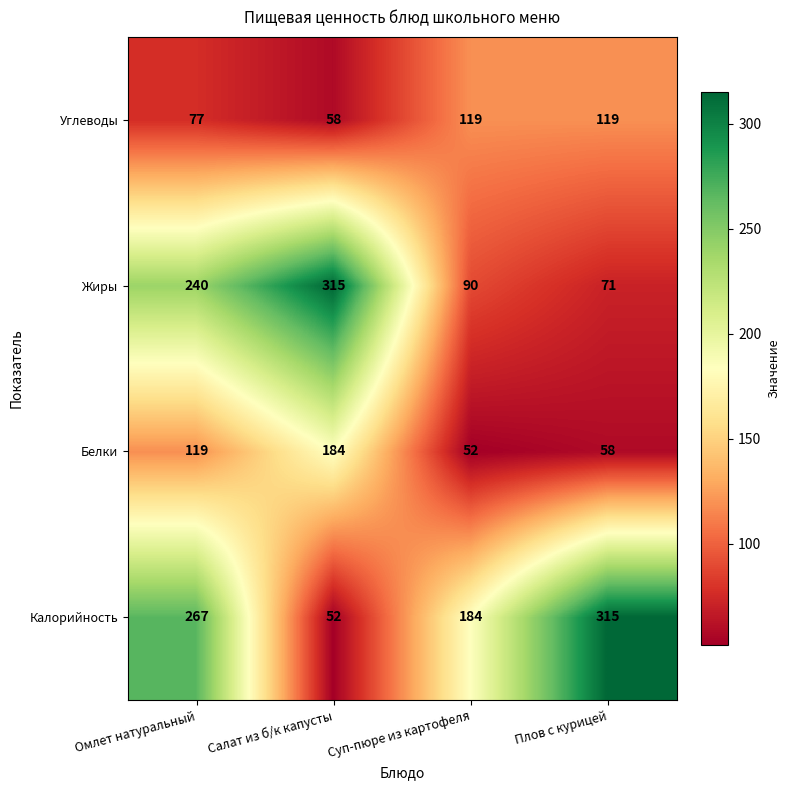

Rank the series at Плов с курицей from lowest to highest value.

Белки, Жиры, Углеводы, Калорийность